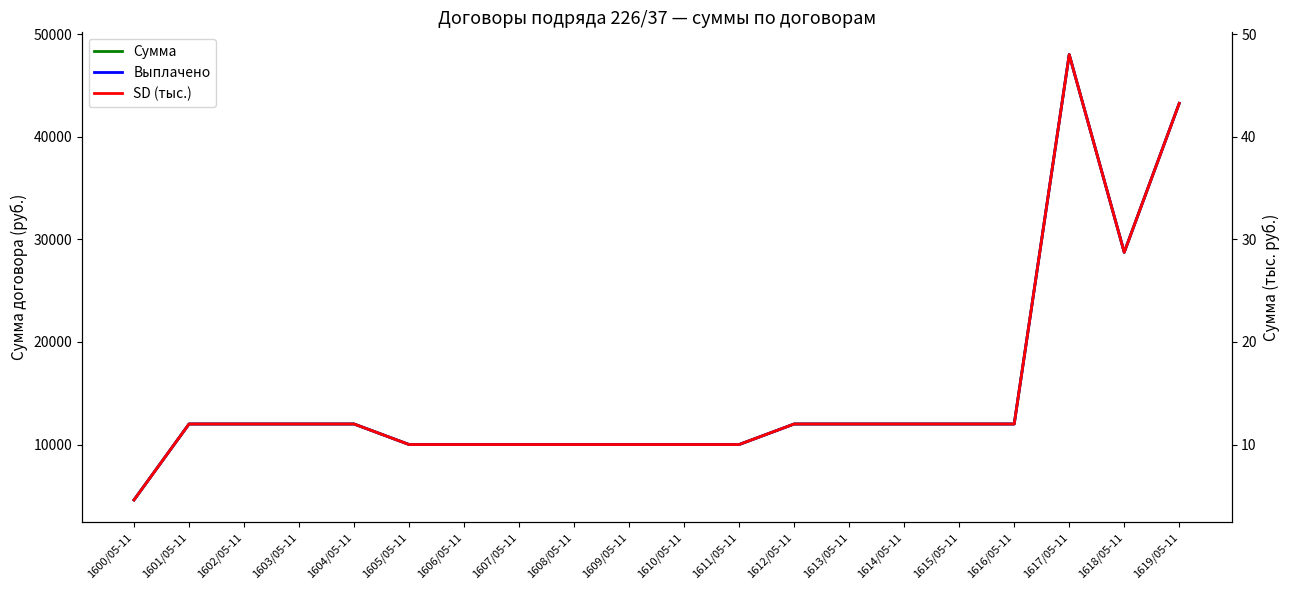

At which category does Выплачено reach its first local peak?

1617/05-11